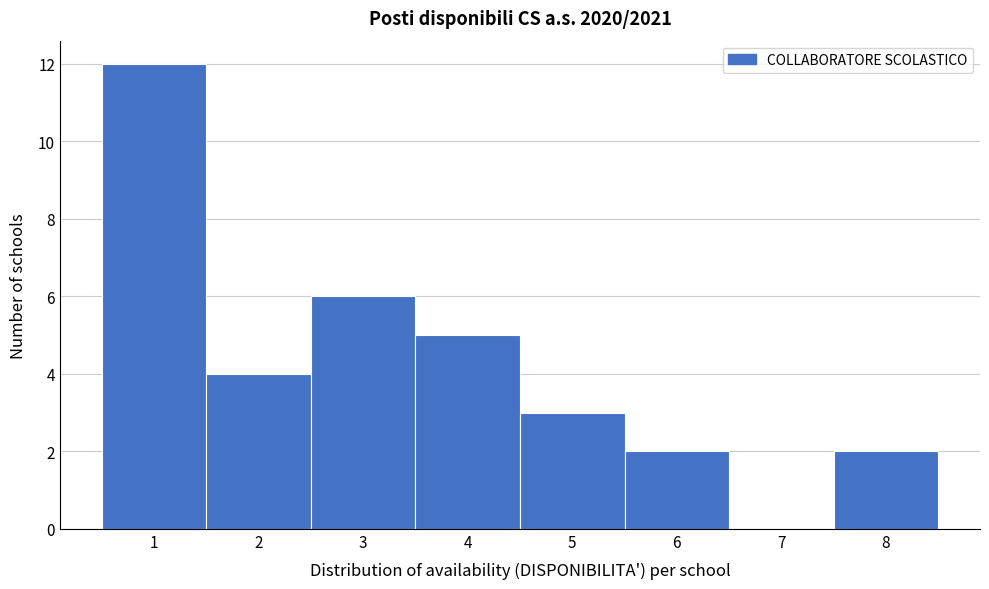

How tall is the bar that spans 1.5 to 2.5 on the x-axis? The values are not printed on the chart, so give them approximately, as read against the axis.

4